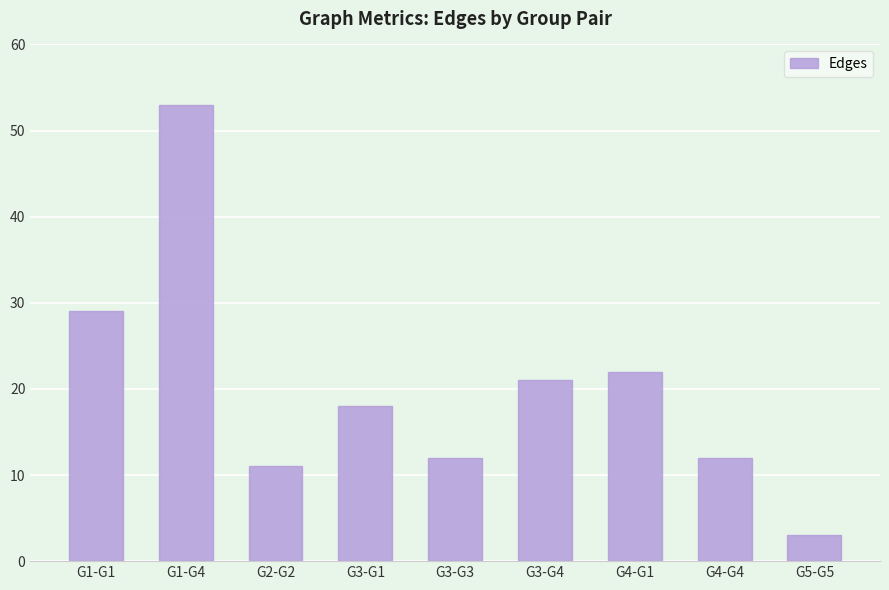

The chart shows a value of 12 at G3-G3. True or false?

True